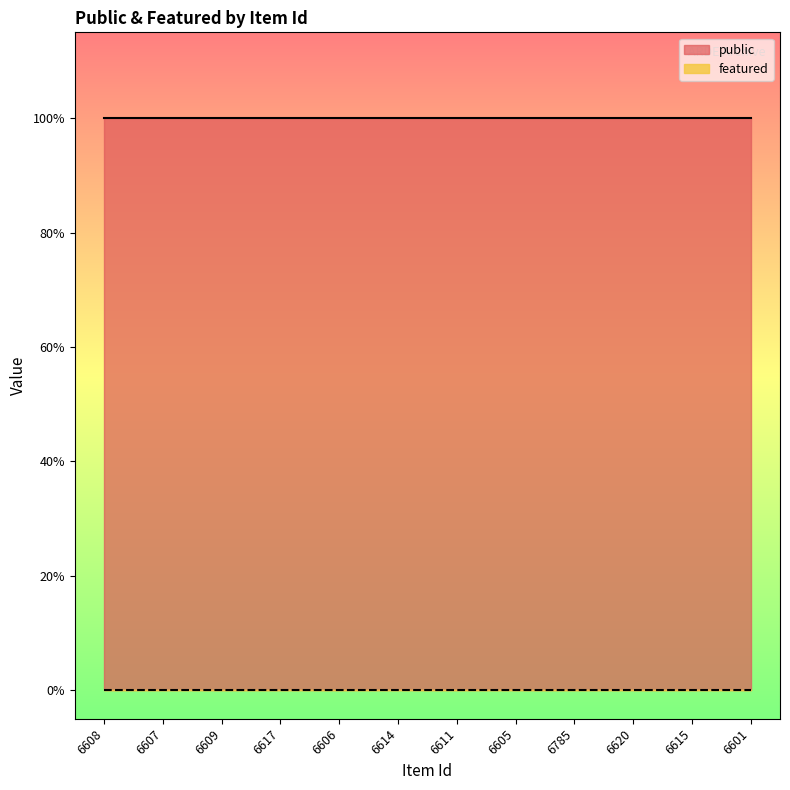

The featured series shows 0 at 6607. True or false?

True